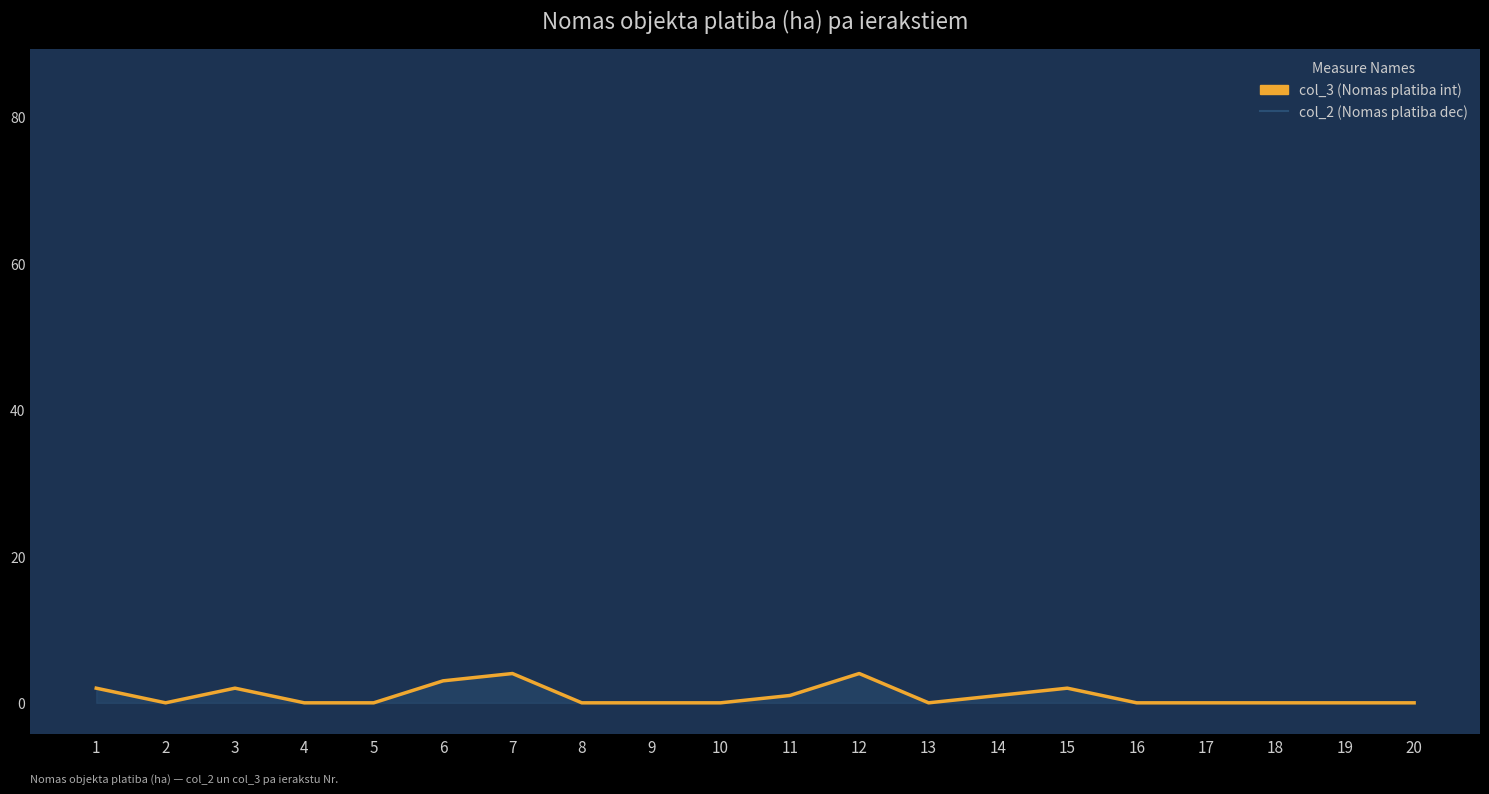

What is the sum of the values at 2 and 14?

1